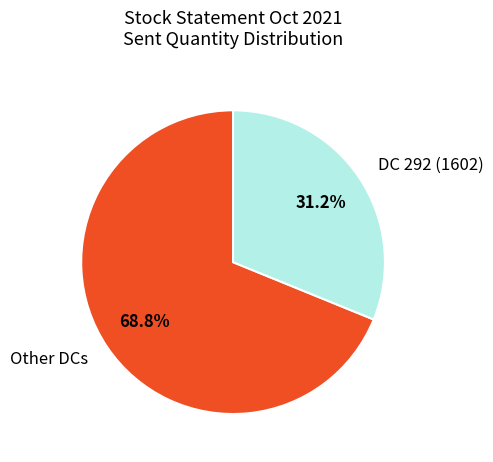

Rank the categories by value from highest to lowest.

Other DCs, DC 292 (1602)